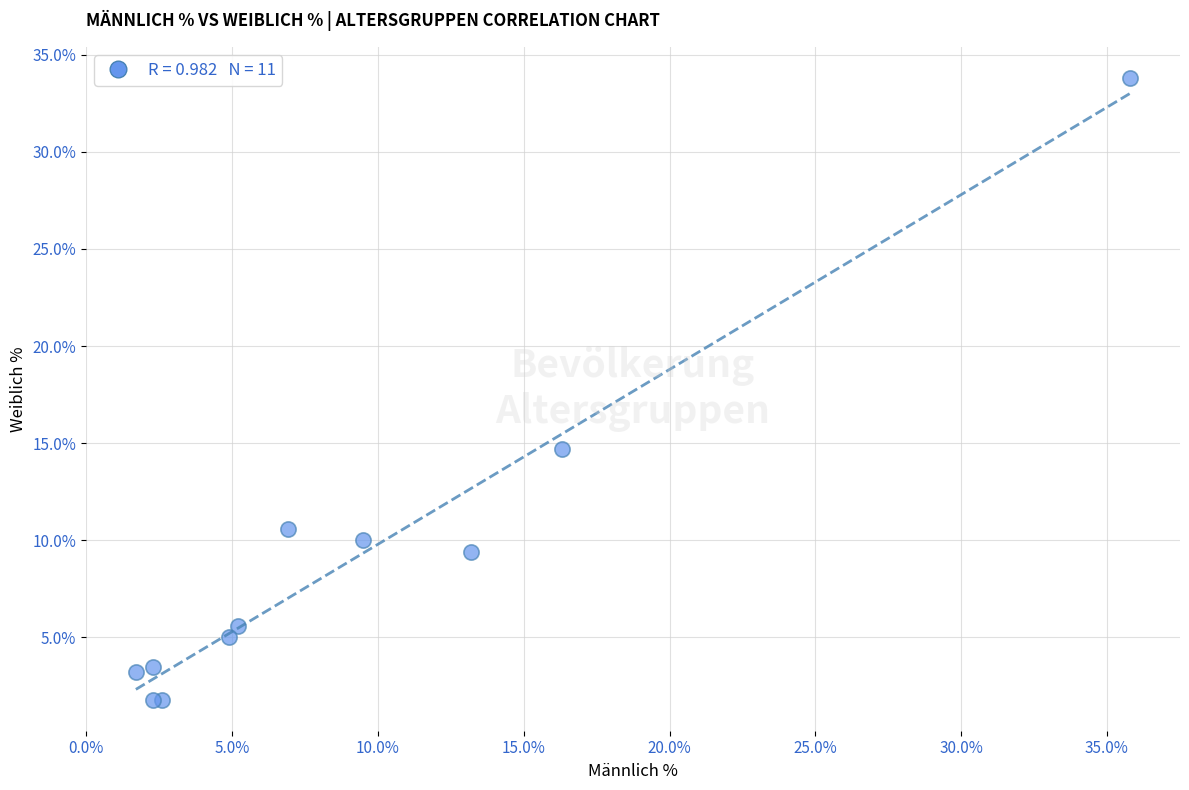

What Y value in the scatter plot is closest to 17?

14.7